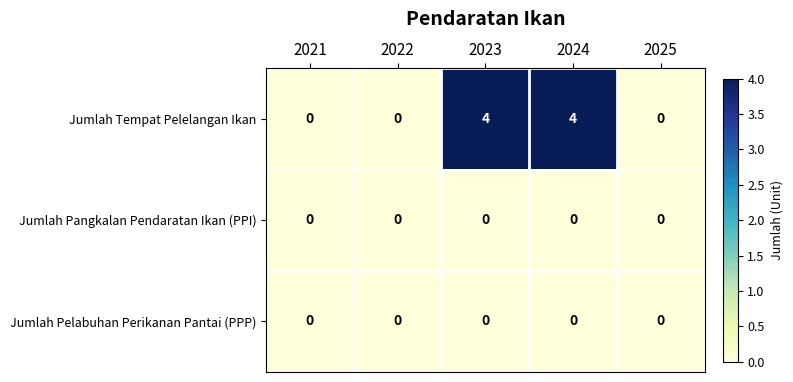

What is the total value across all series at 2024?

4